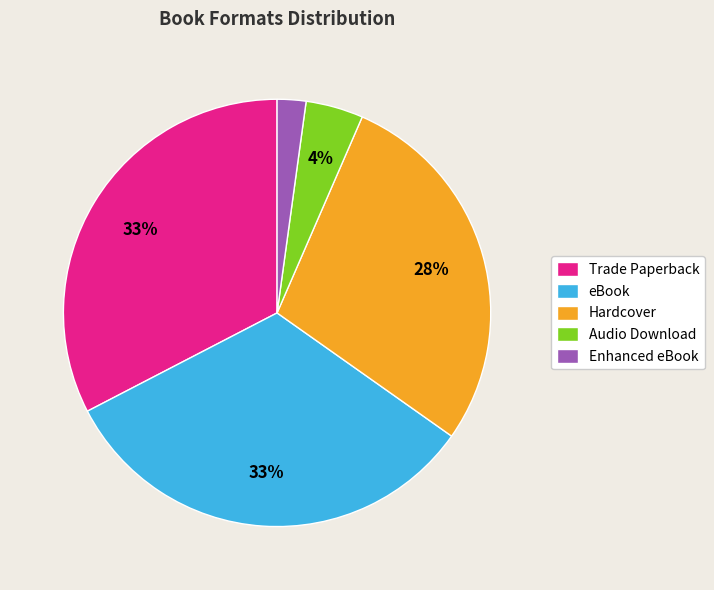

Which category has the smallest portion of the pie?

Enhanced eBook